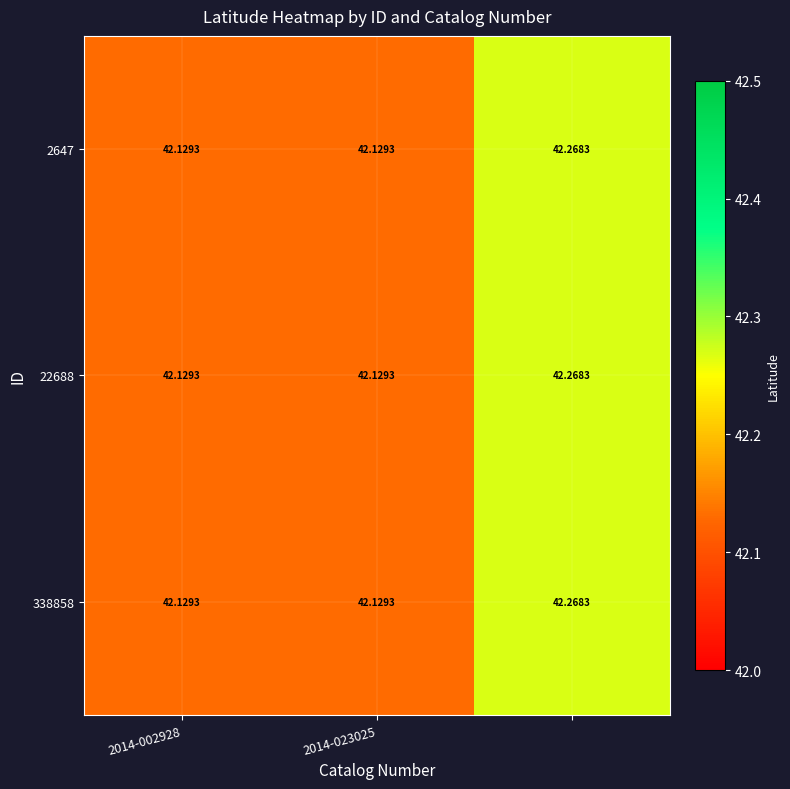

How many series are shown in this chart?

3